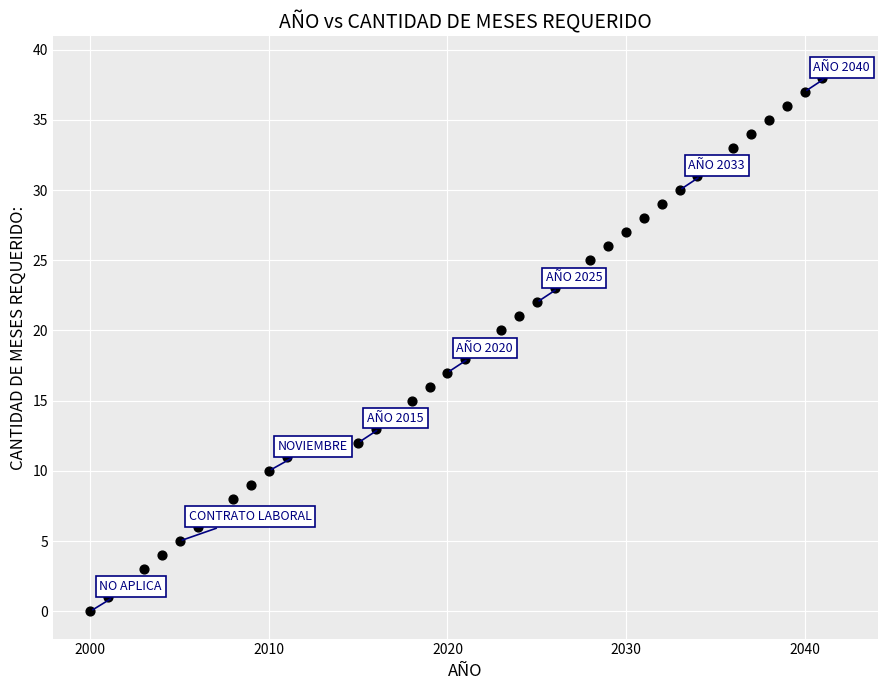

What is the range of Y values (max minus min)?

39